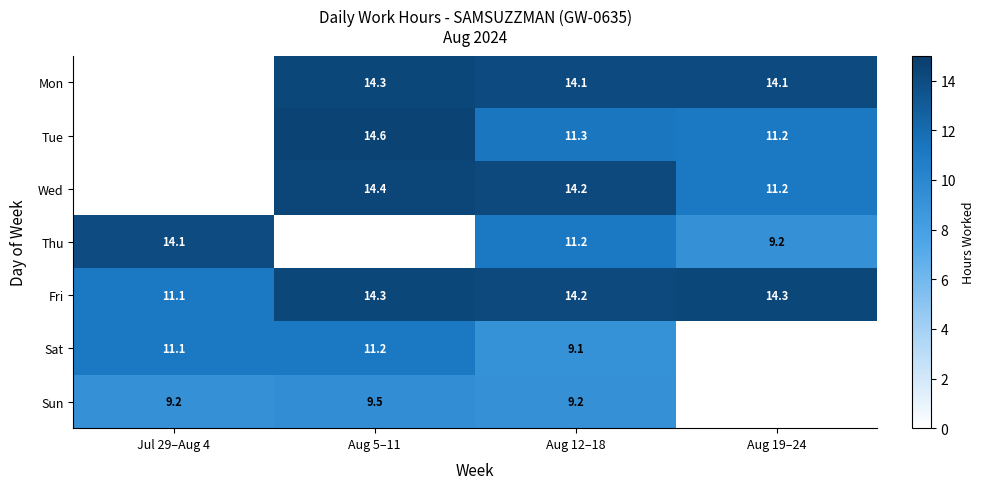

What is the total value across all series at Aug 12–18?

83.3